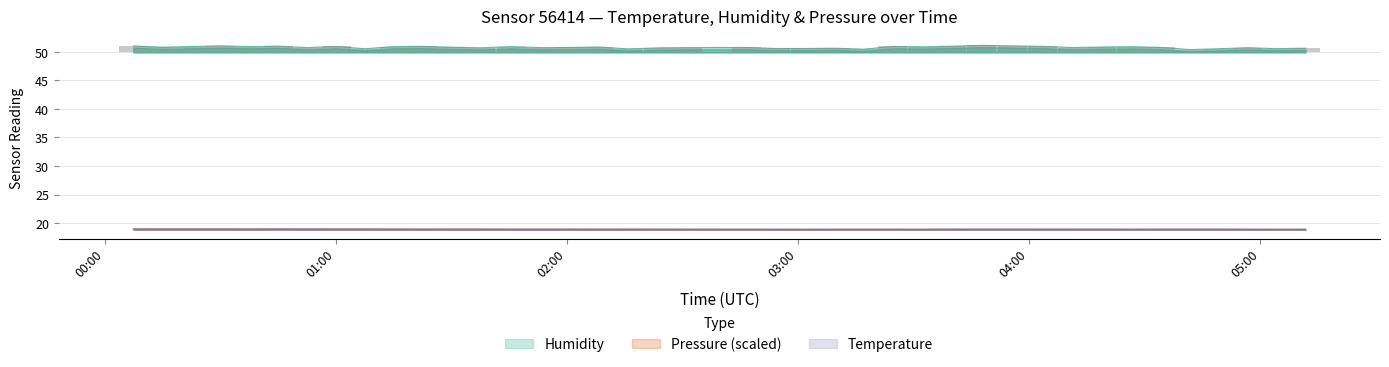

What are all the series names shown in the legend?

pressure, temperature, humidity